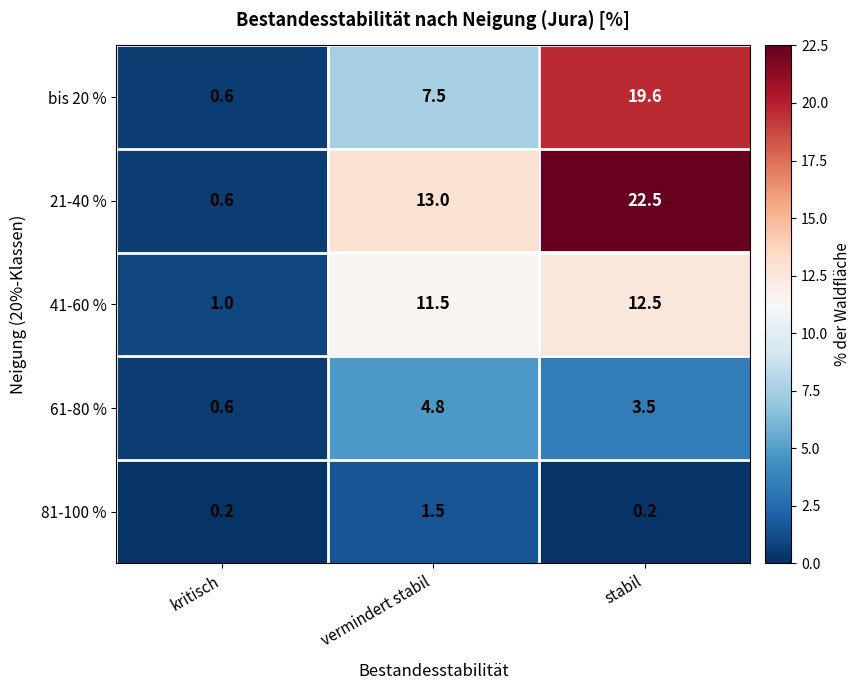

At stabil, list the series in order from smallest to largest.

81-100 %, 61-80 %, 41-60 %, bis 20 %, 21-40 %